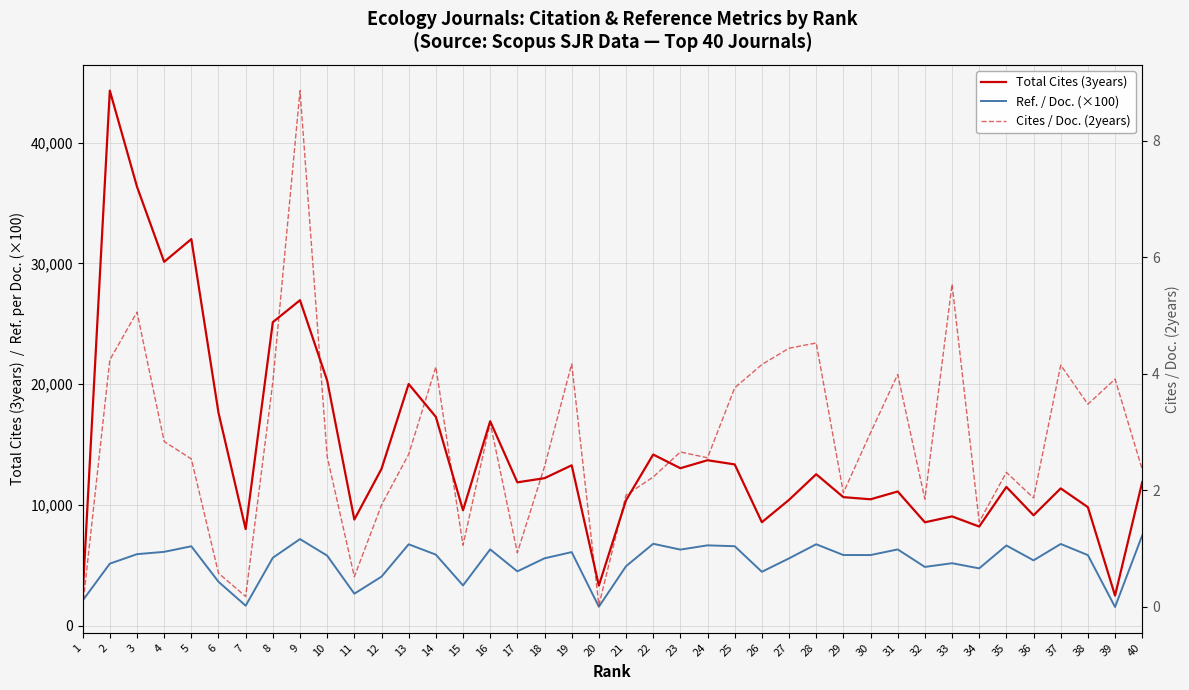

How many interior local peaks does the Cites / Doc. (2years) series have?

12